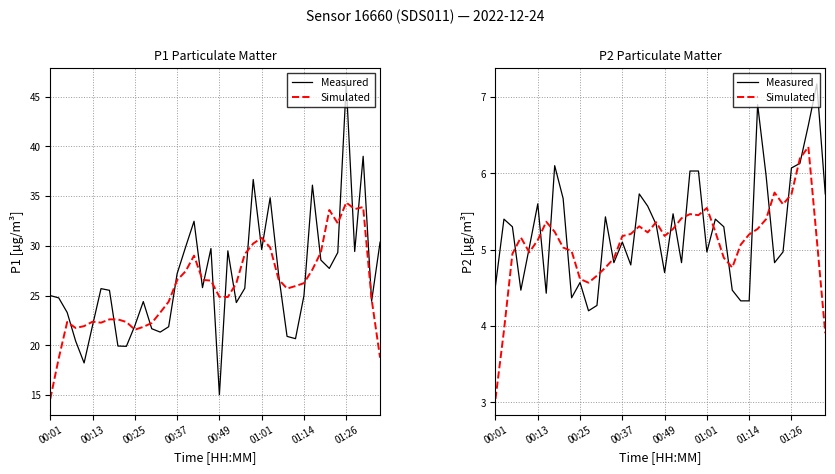

Which series has the largest range (max minus min)?

Simulated